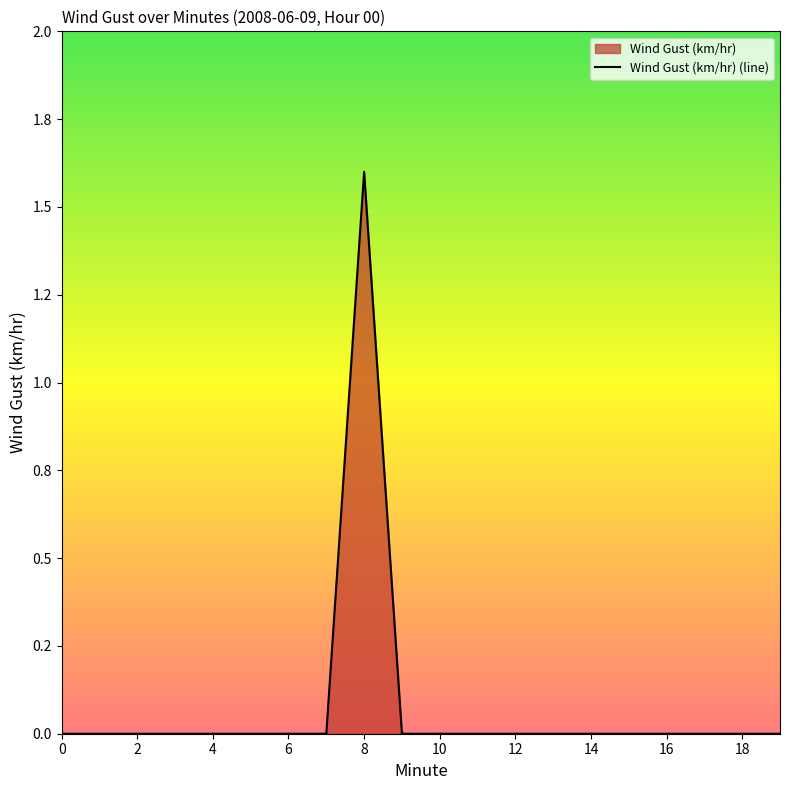

How many values are between 0 and 1?

19